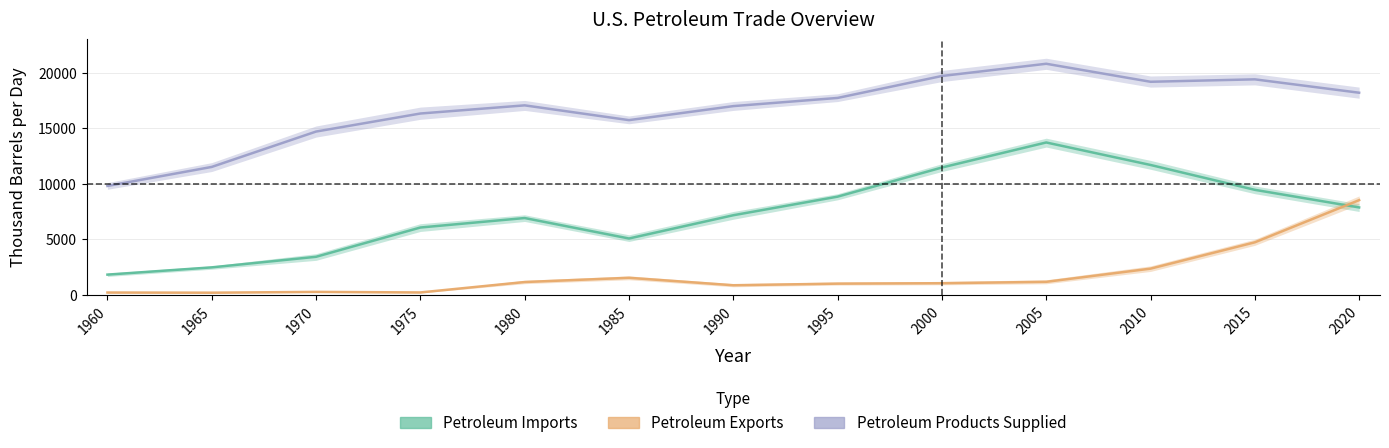

What is the value of the Petroleum Products Supplied point at the 10th from the left?

20802.1